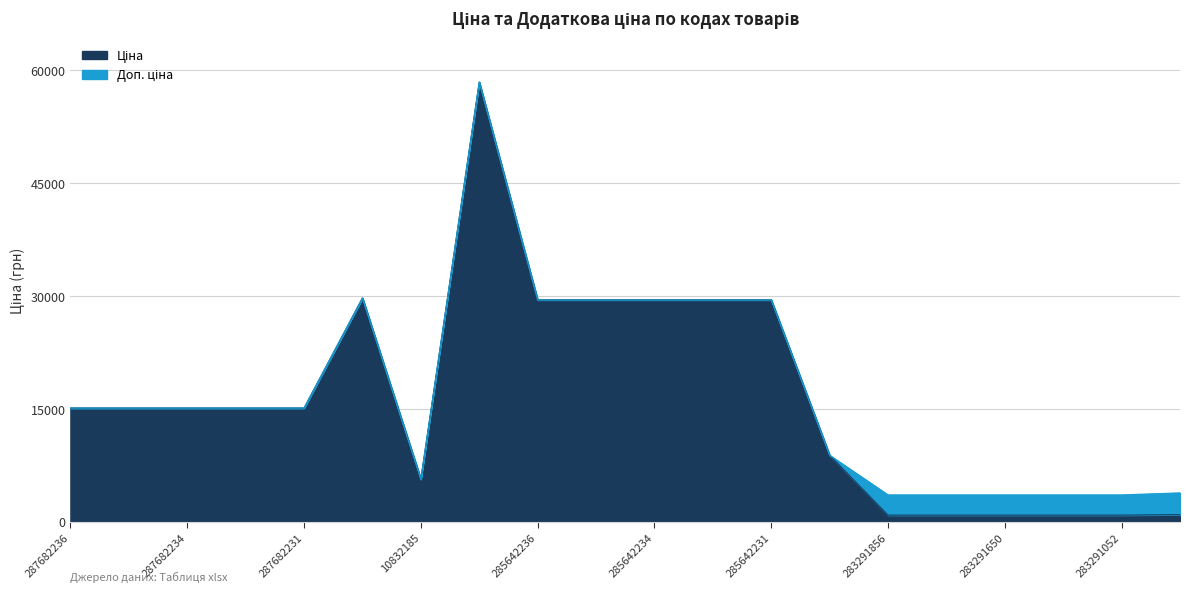

At 283291650, list the series in order from smallest to largest.

Ціна, Доп. ціна